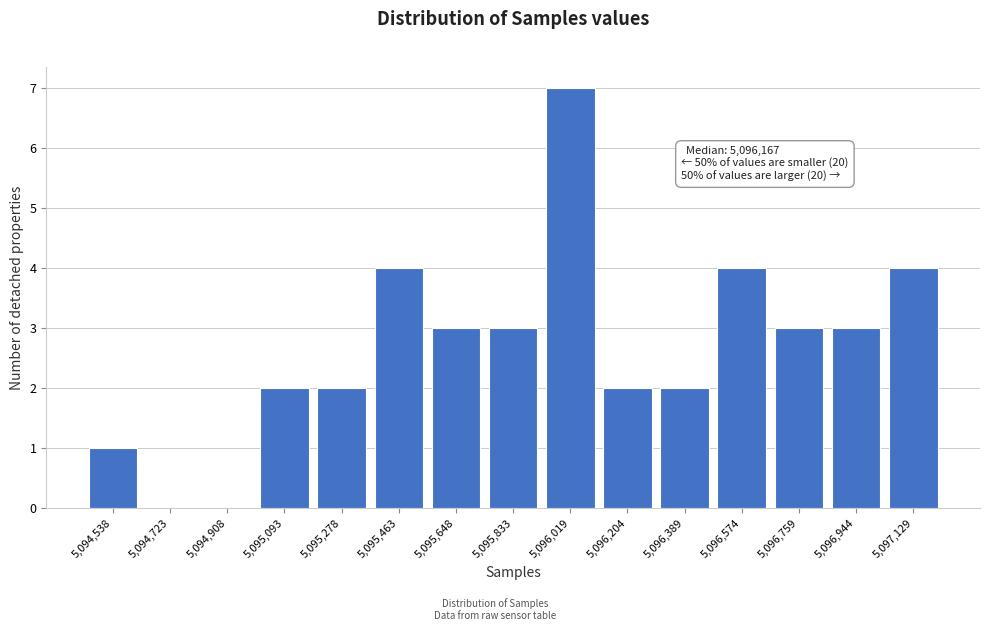

Reading right to left, transcribe all the data shown in this chart.

5,097,129=4	5,096,944=3	5,096,759=3	5,096,574=4	5,096,389=2	5,096,204=2	5,096,019=7	5,095,833=3	5,095,648=3	5,095,463=4	5,095,278=2	5,095,093=2	5,094,908=0	5,094,723=0	5,094,538=1